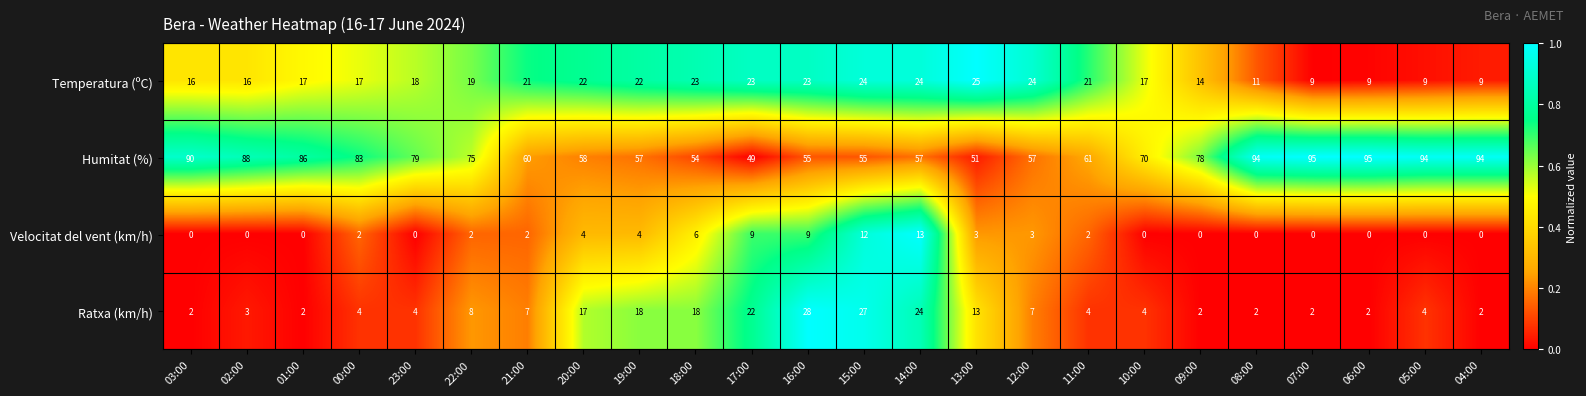

What is the total value across all series at 02:00?

107